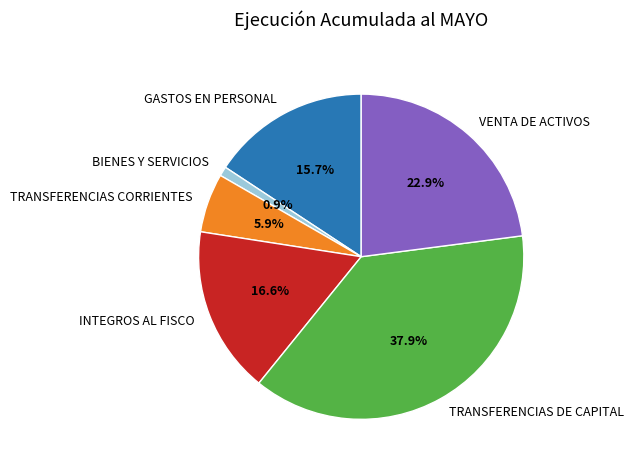

Combined, what portion of the pie is BIENES Y SERVICIOS and TRANSFERENCIAS CORRIENTES?

6.8%